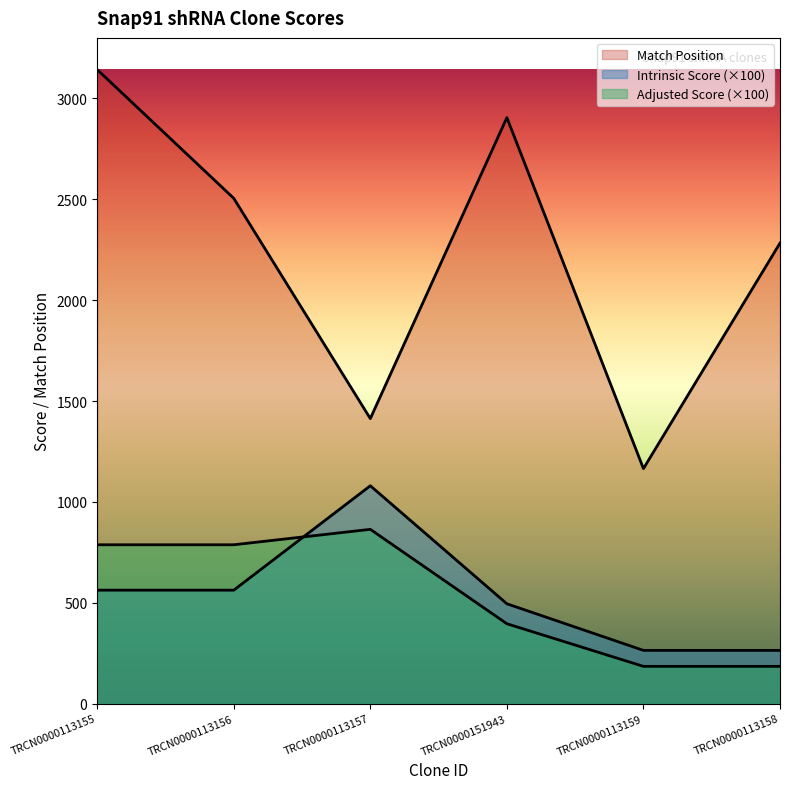

What are all the series names shown in the legend?

Match Position, Intrinsic Score, Adjusted Score